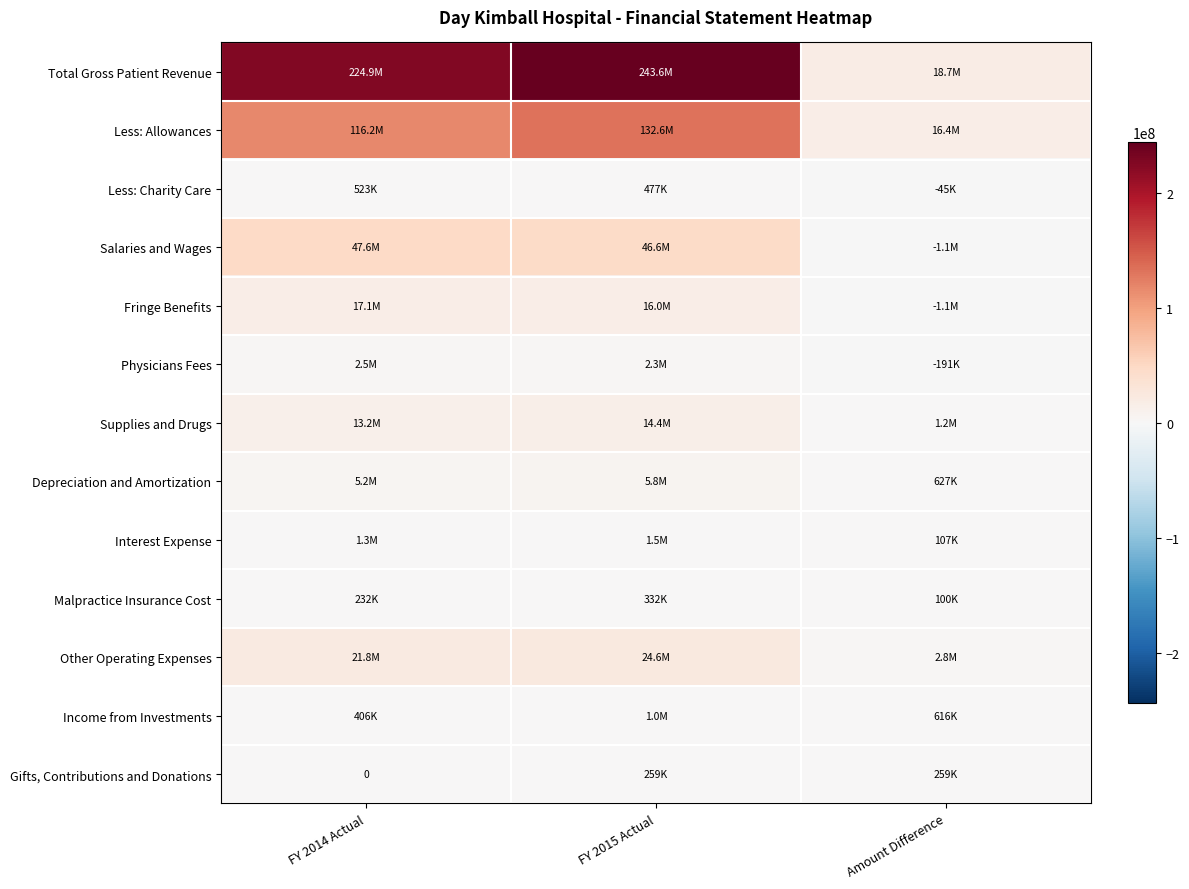

What is the difference between the Depreciation and Amortization values at FY 2015 Actual and FY 2014 Actual?

627427